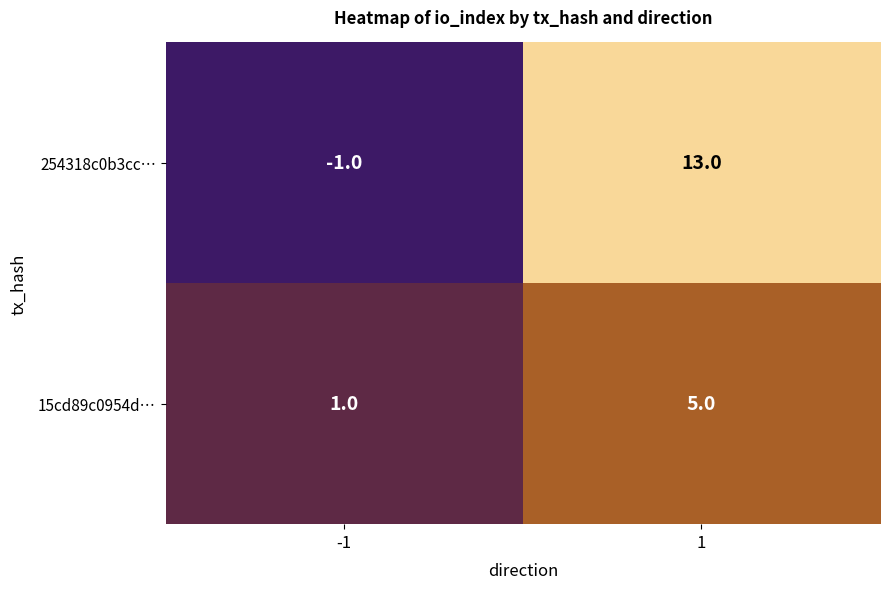

Count the number of categories in the chart.

2